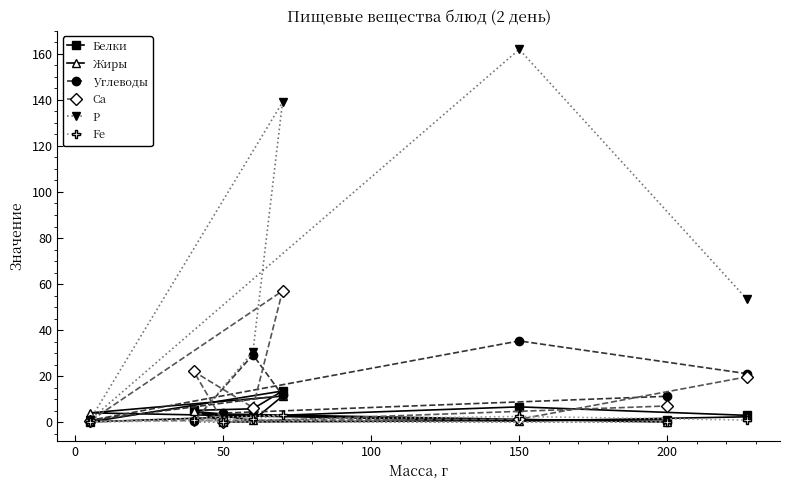

What is the maximum value shown in the chart?

162.0